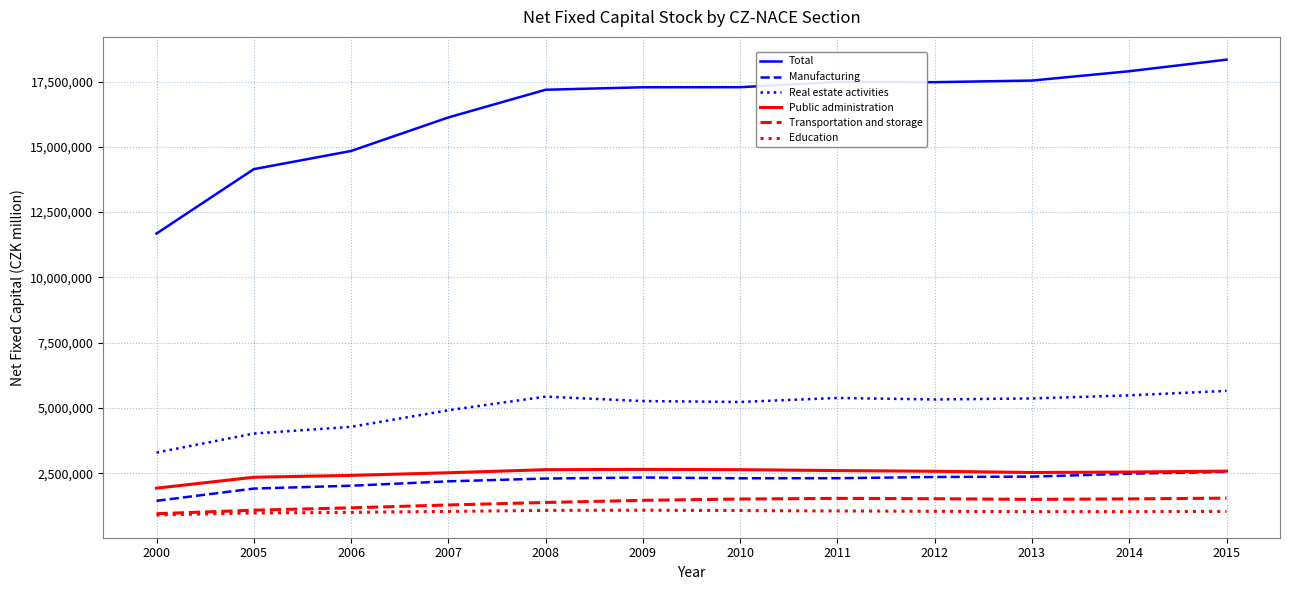

True or false: Transportation and storage has a value of 1543997 at 2015.

True